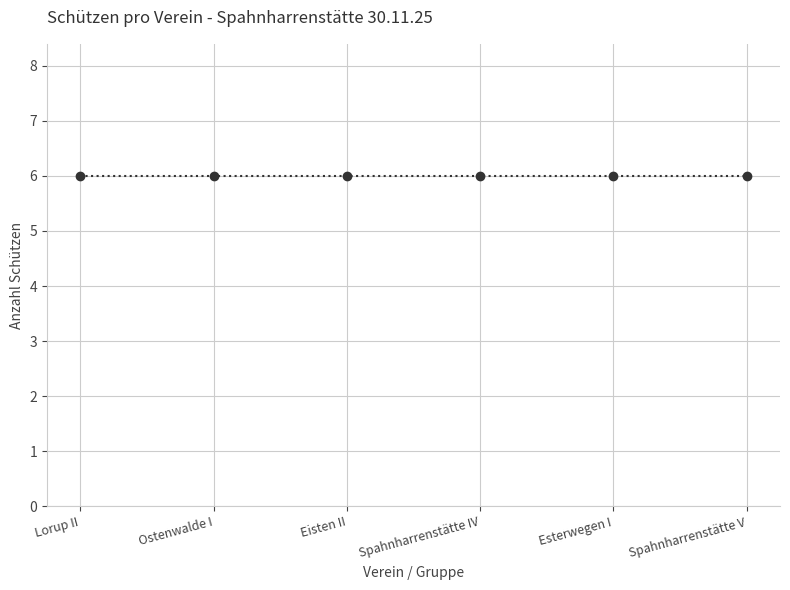

True or false: Ostenwalde I and Esterwegen I intersect in this chart.

False